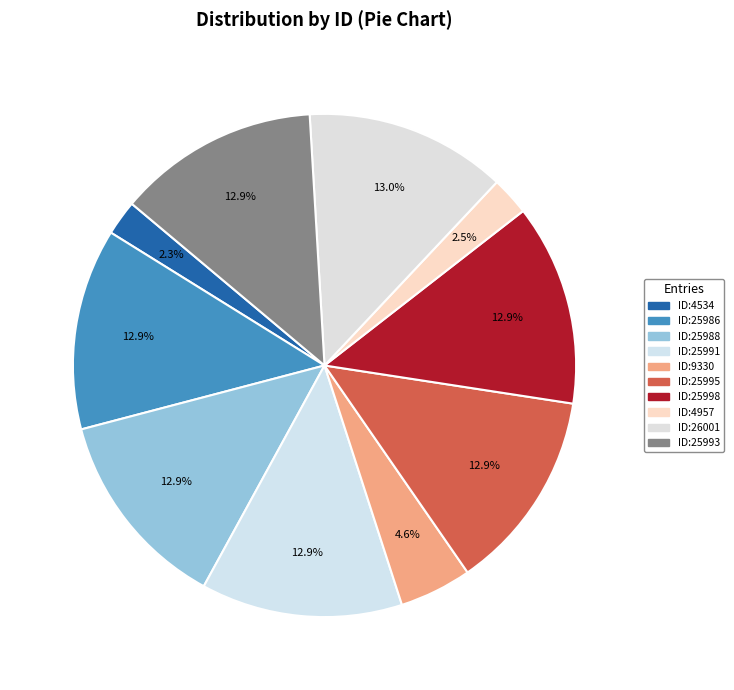

What portion of the pie excludes გიორგი ზაალის ძე მაჩაბელი?

97.7%